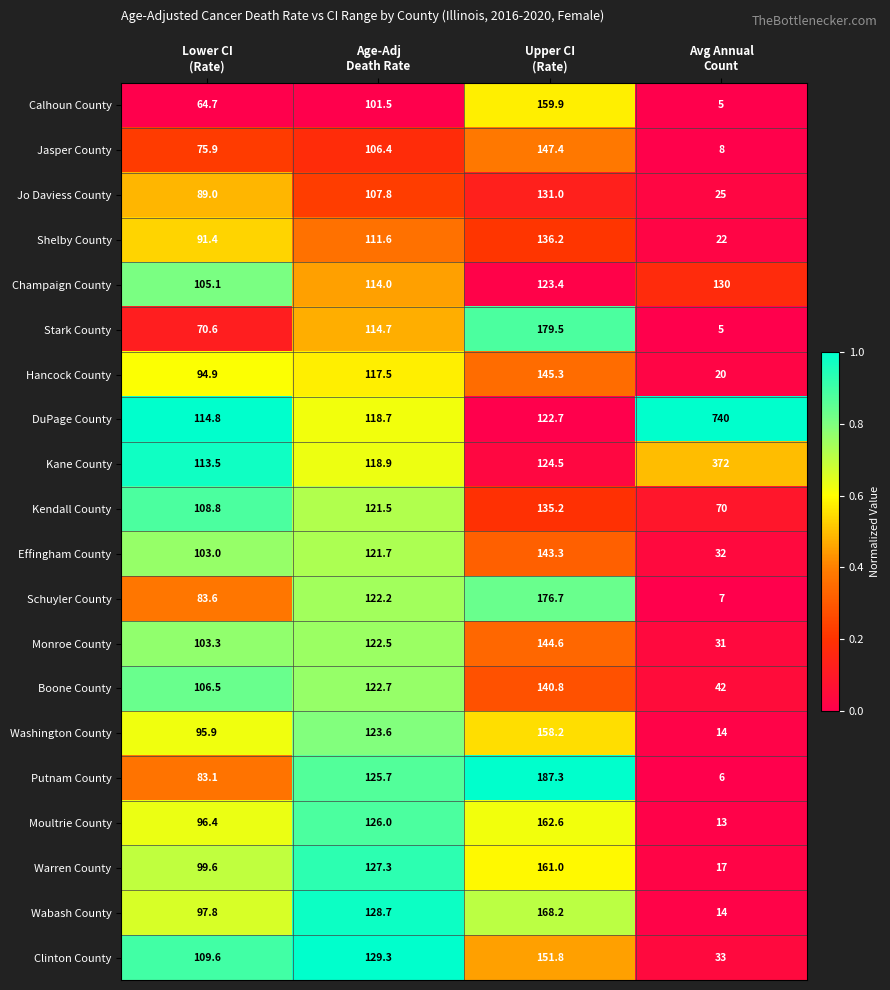

What is the average value of the Schuyler County series?

97.4